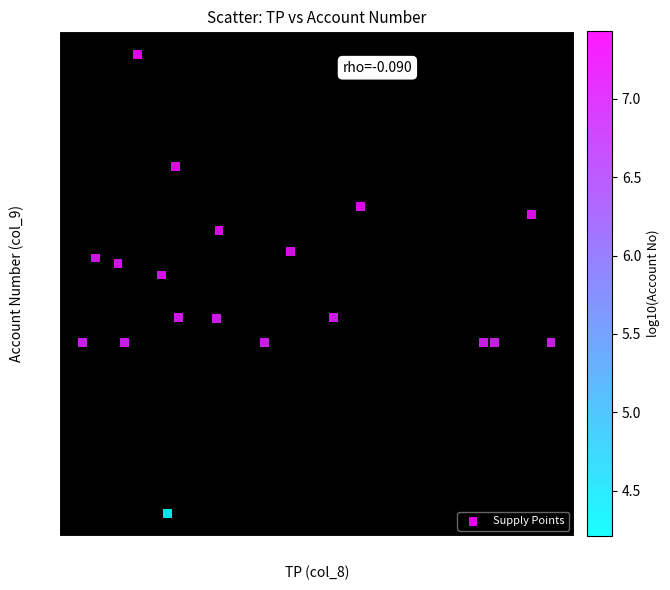

What is the range of Y values (max minus min)?

26899800